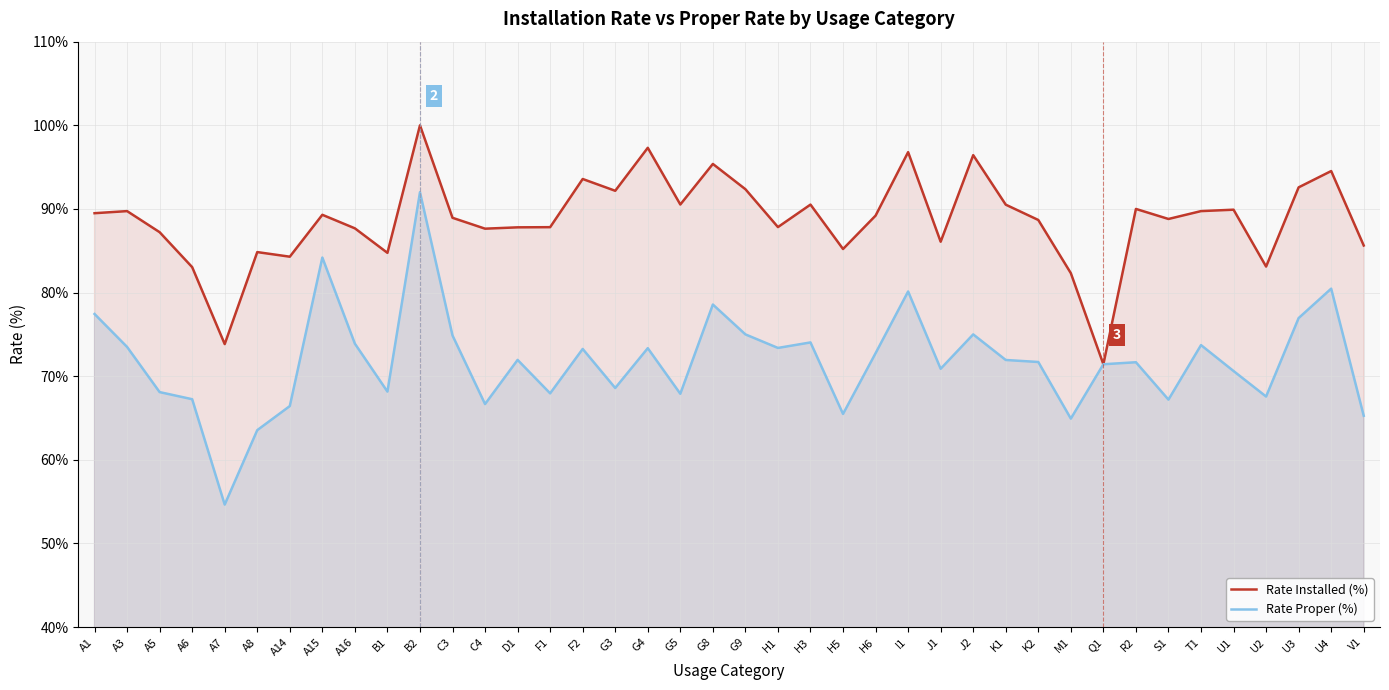

List the series in order of their overall mean, highest first.

Rate Installed (%), Rate Proper (%)